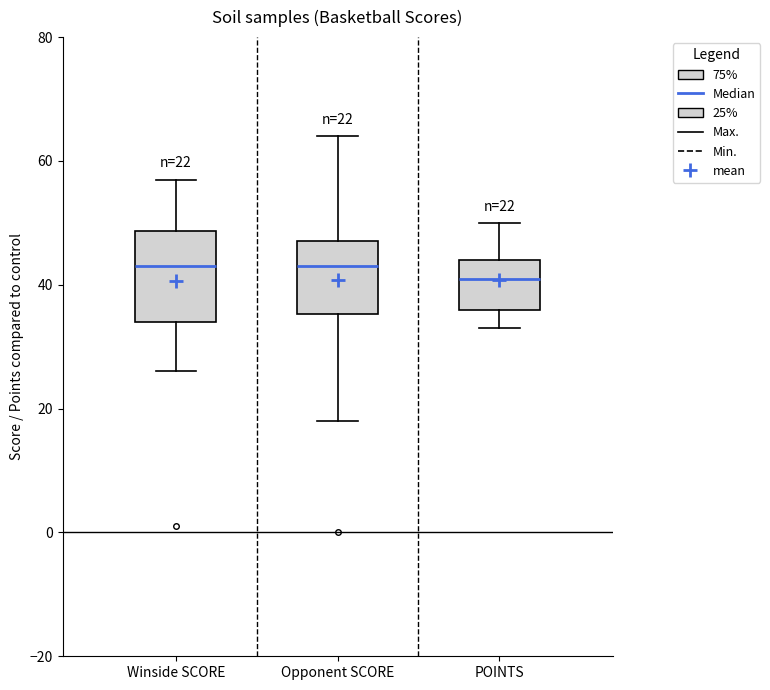

Which box is the tallest, from its lower edge to its upper edge?

Winside SCORE